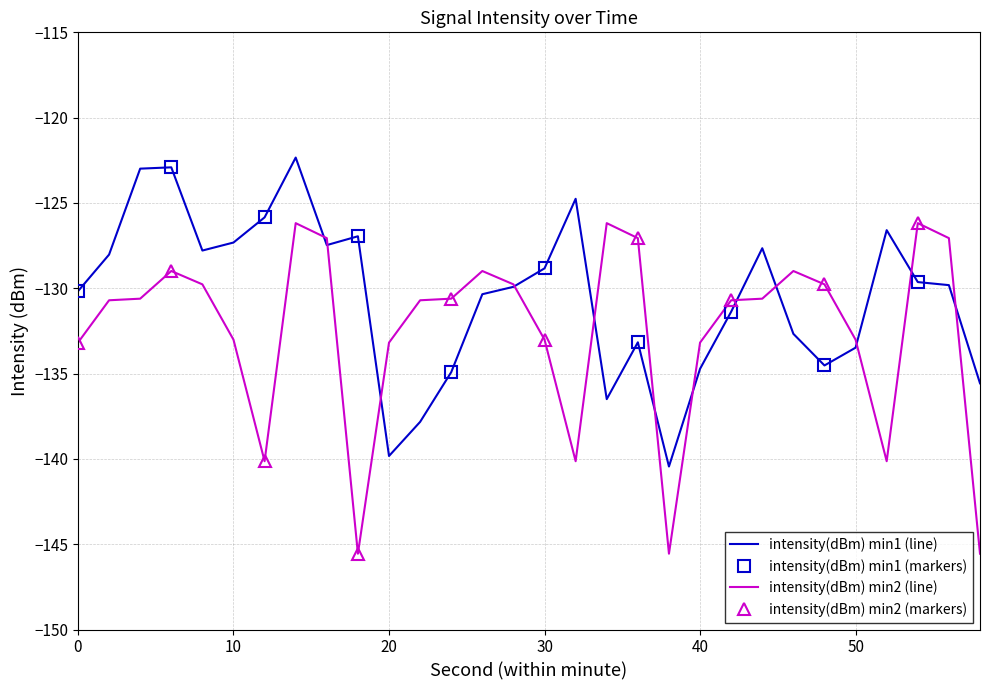

The value of intensity(dBm) min2 (line) at 40 is -133.2. True or false?

True